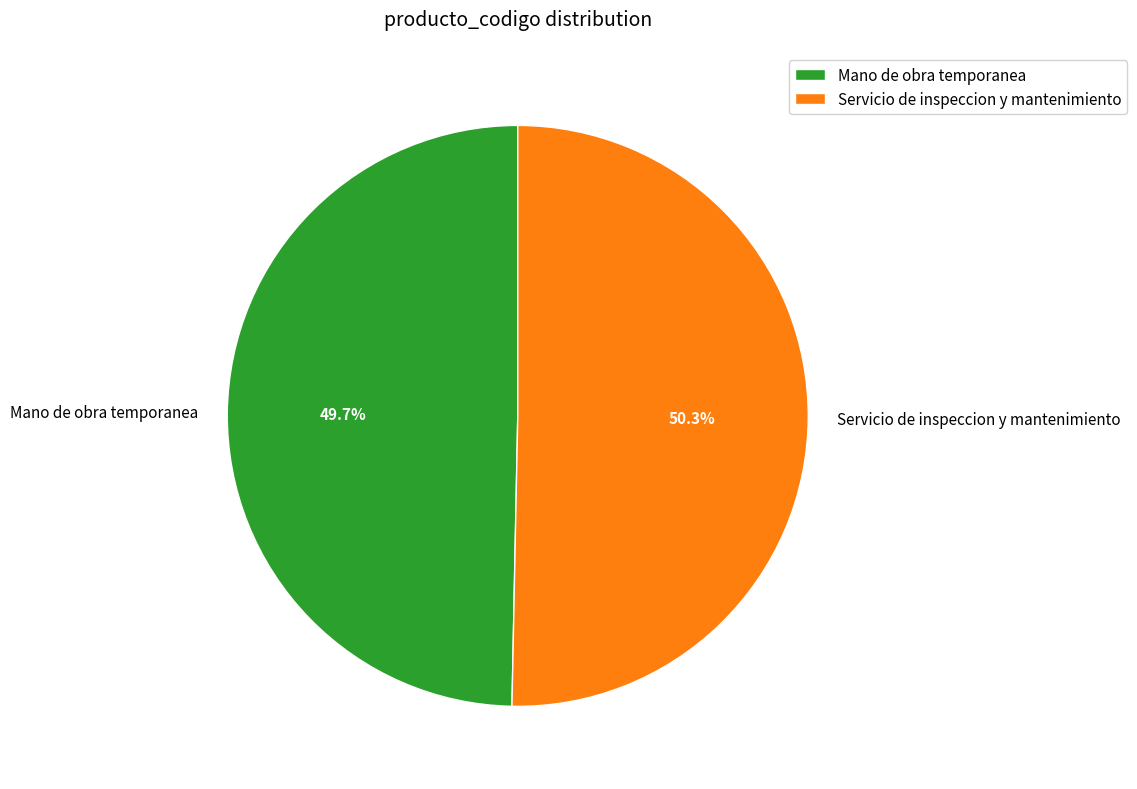

What percentage is the Servicio de inspeccion y mantenimiento slice, to the nearest percent?

50%